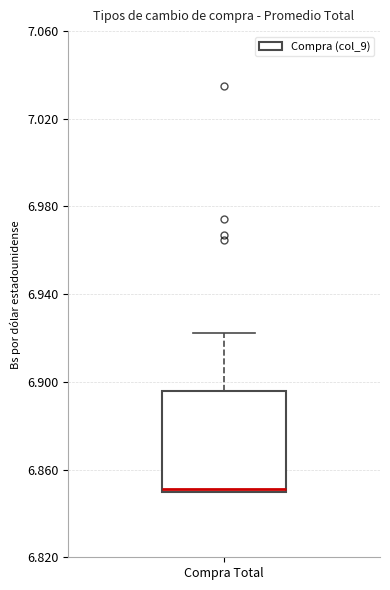

Transcribe this box plot: give where the median line is, the range the box spans, and where the two whiskers end, as read against the y-axis. The values are not printed on the chart, so give them approximately, as read against the axis.

median 6.850 (drawn on the box's lower edge), box 6.850 to 6.895, whiskers 6.850 to 6.920